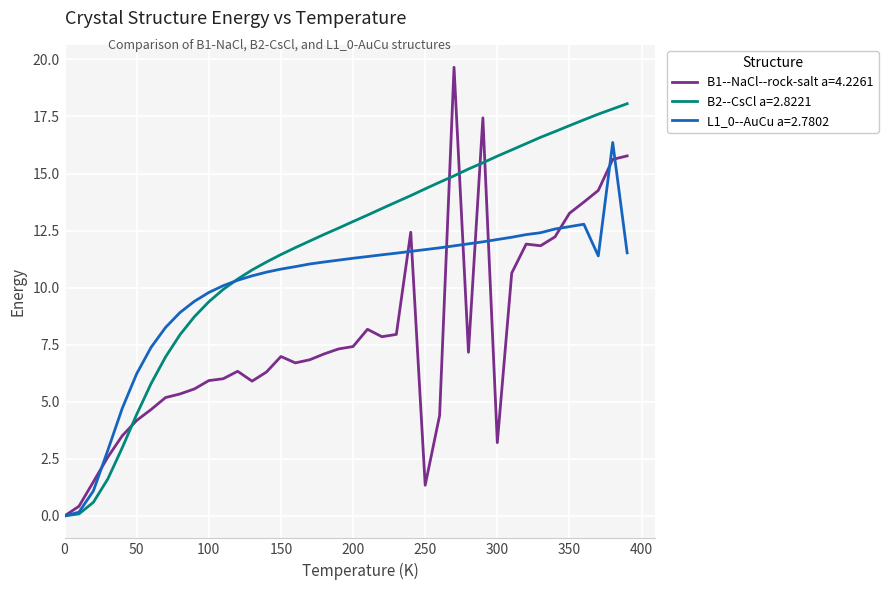

In L1_0--AuCu a=2.7802, how many points are higher than both neighbors (excluding endpoints)?

2